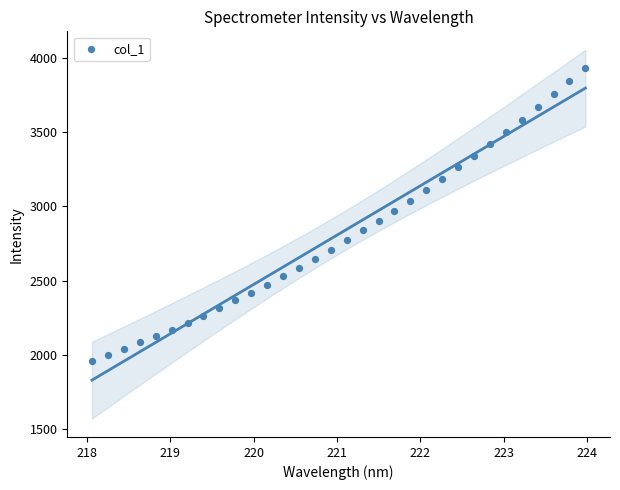

What is the range of X values (max minus min)?

5.9